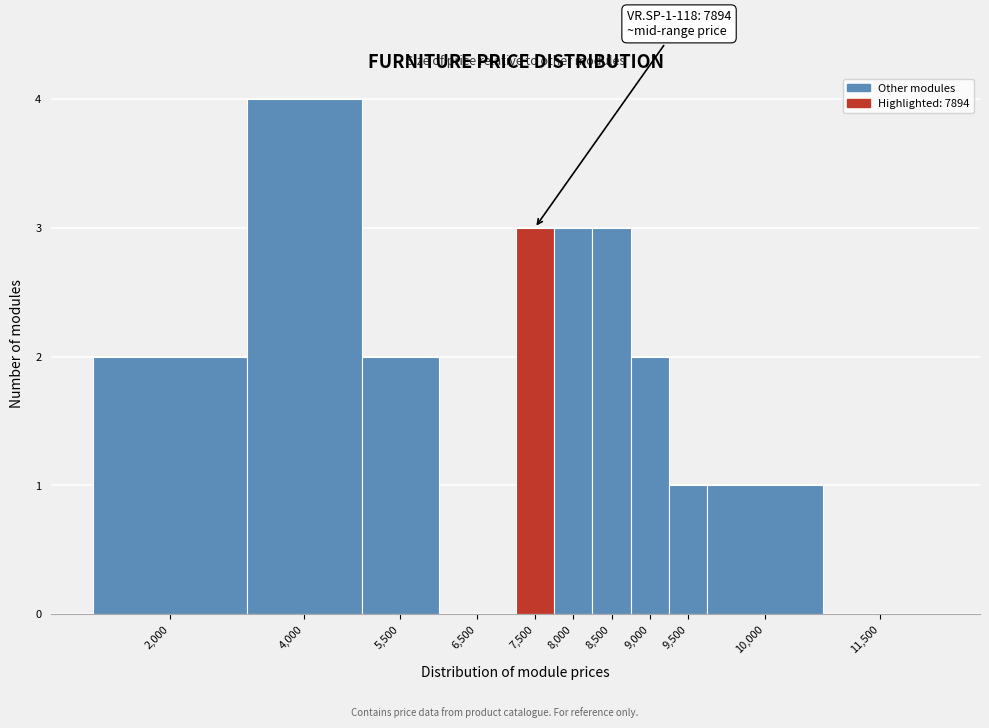

Which label corresponds to the largest value in the chart?

4,000